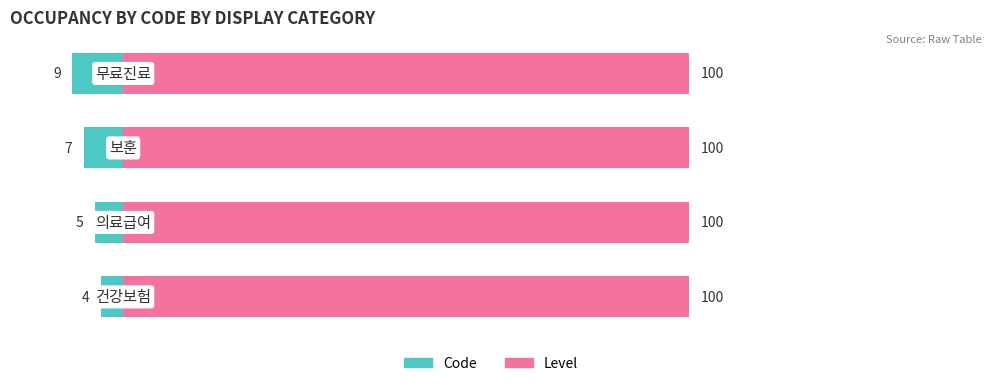

Rank the series by their maximum value, from highest to lowest.

Level, Code